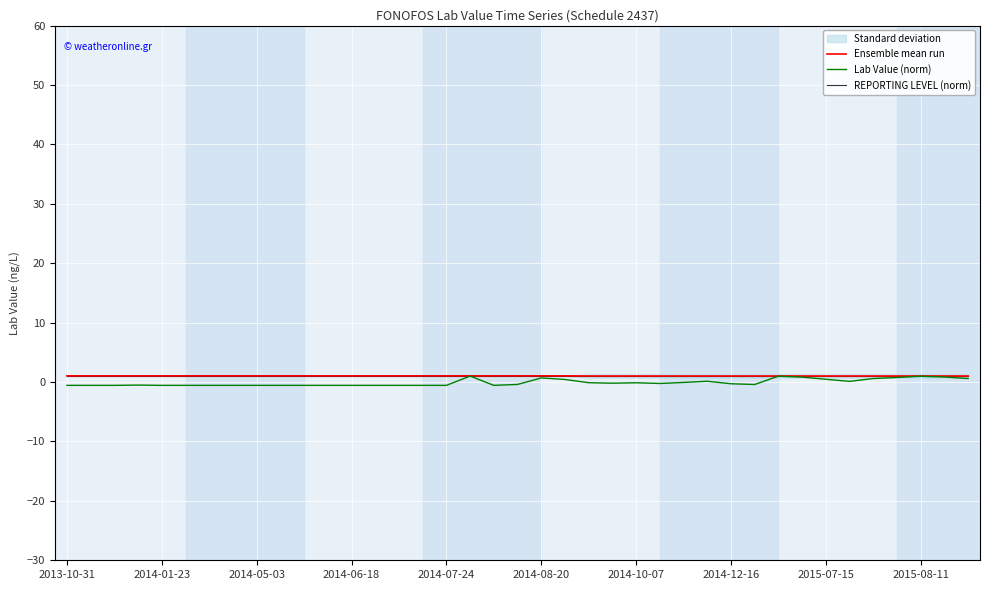

True or false: Lab Value (norm) and REPORTING LEVEL (norm) cross at least once.

False